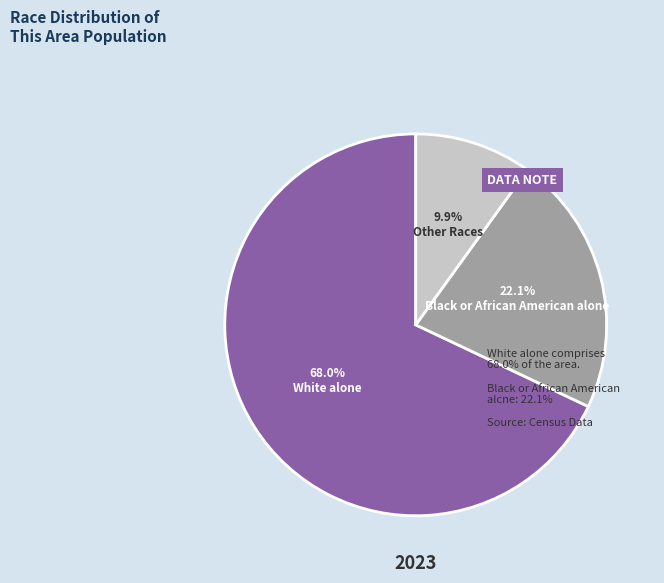

Is there any slice that represents more than half of the pie?

Yes